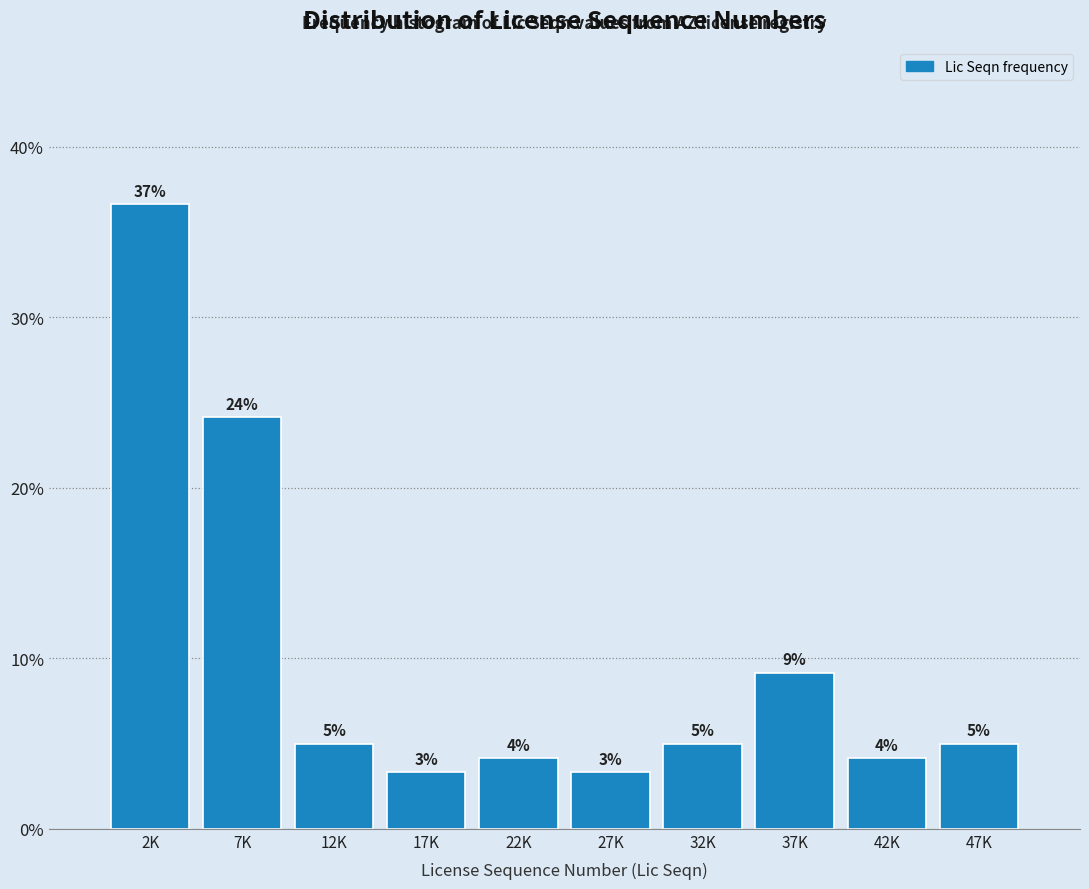

Are the bars horizontal?

No